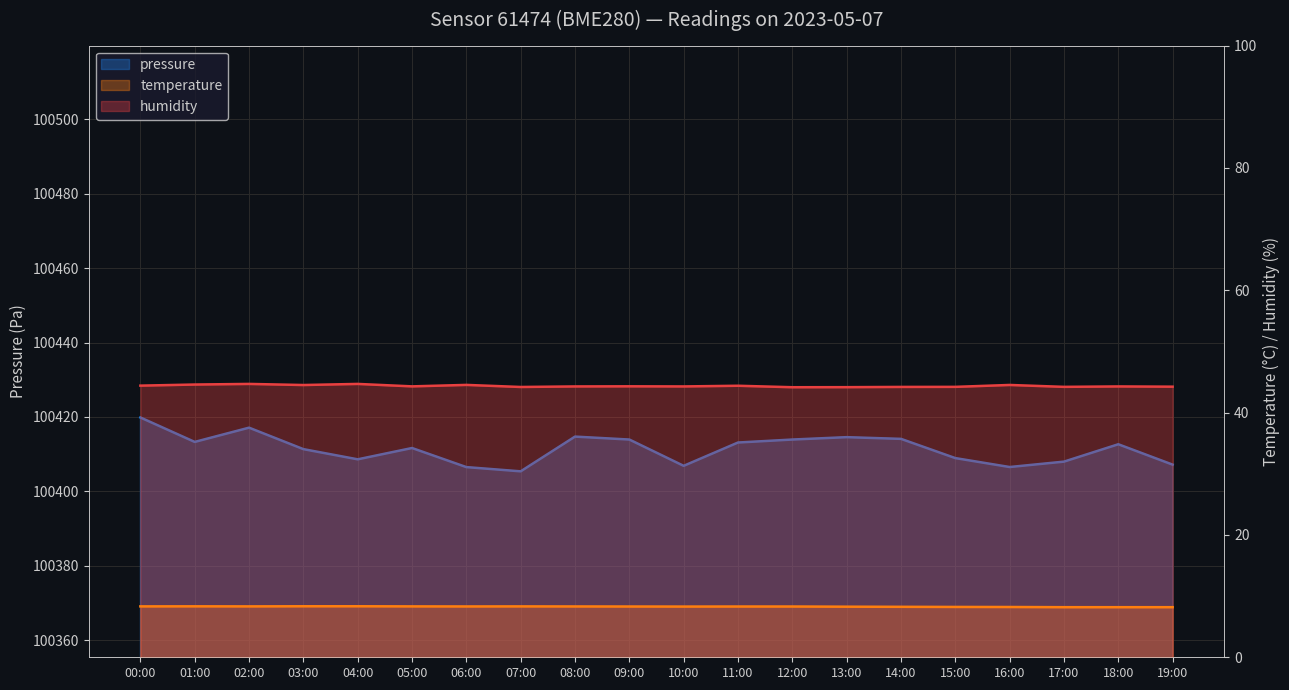

What position from the left is 04:00?

5